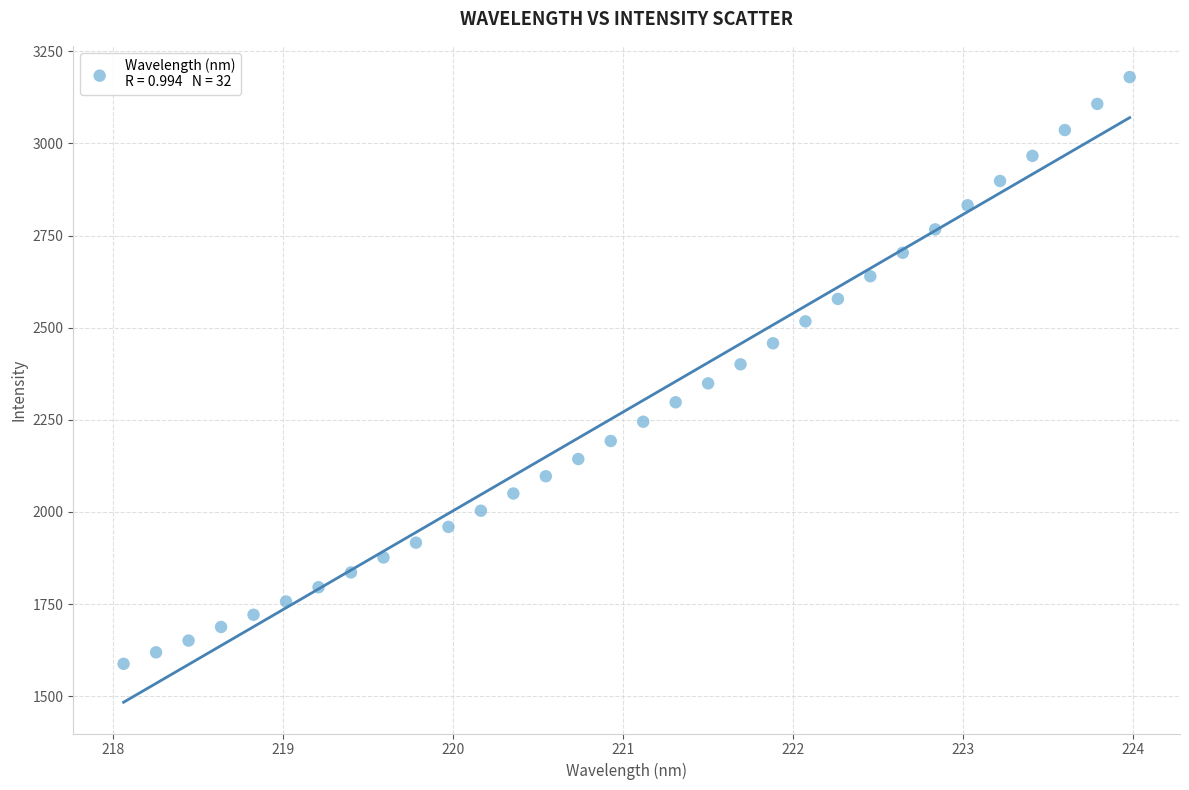

What is the range of X values (max minus min)?

5.9